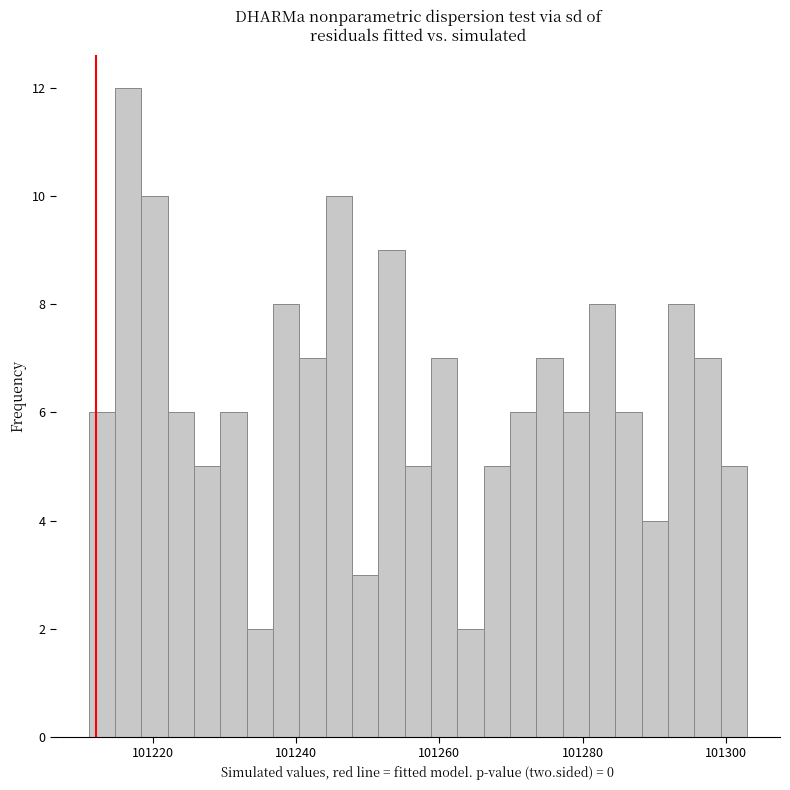

Read against the x-axis, roughly where is the centre of the tallest bar?

101216